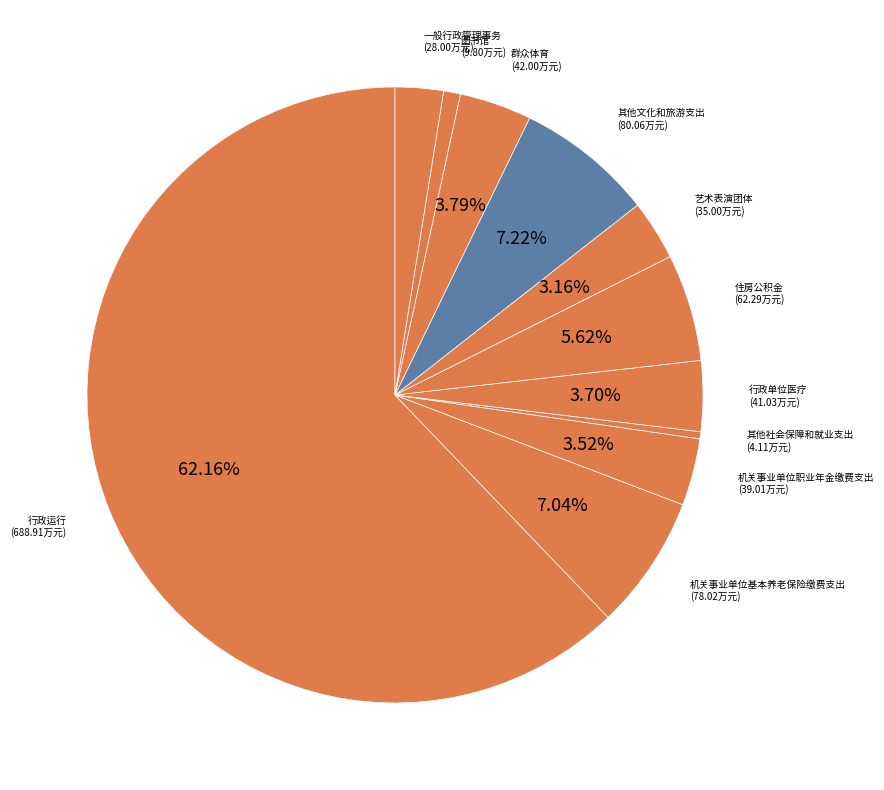

To the nearest percent, what is the combined percentage of 其他文化和旅游支出 and 行政单位医疗?

11%